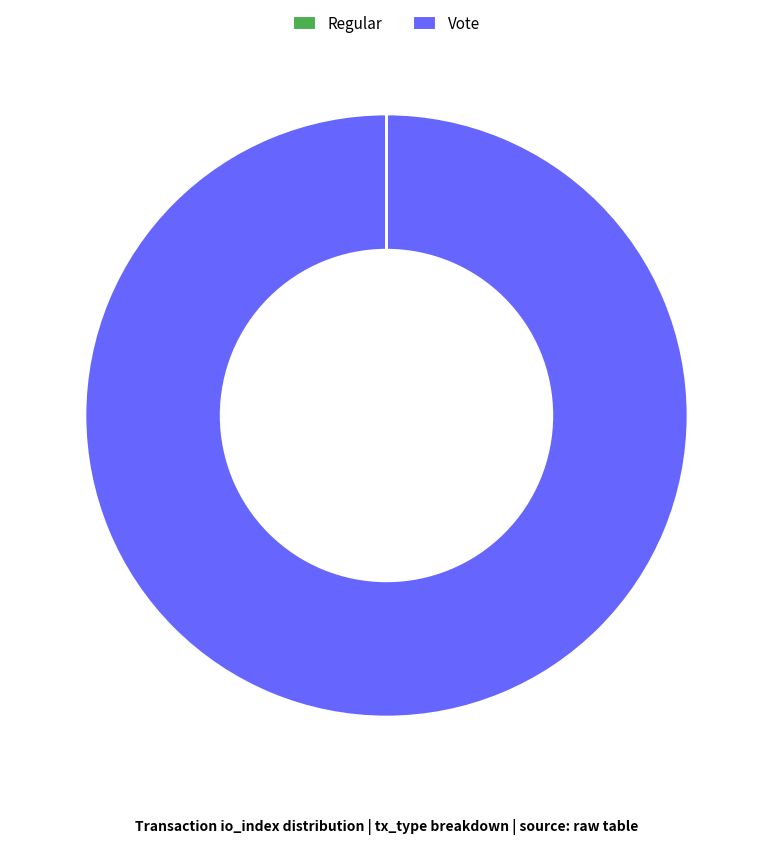

True or false: Vote accounts for 100% of the total.

True